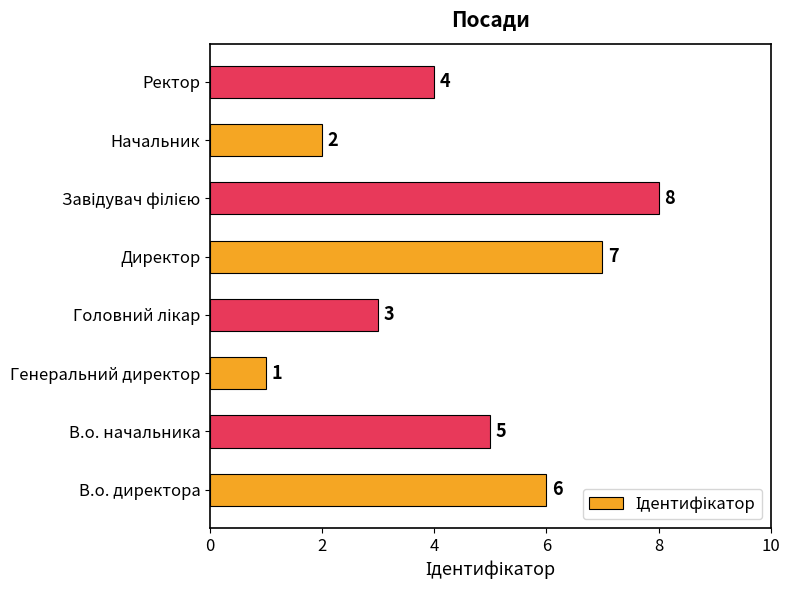

The chart shows a value of 2 at Начальник. True or false?

True